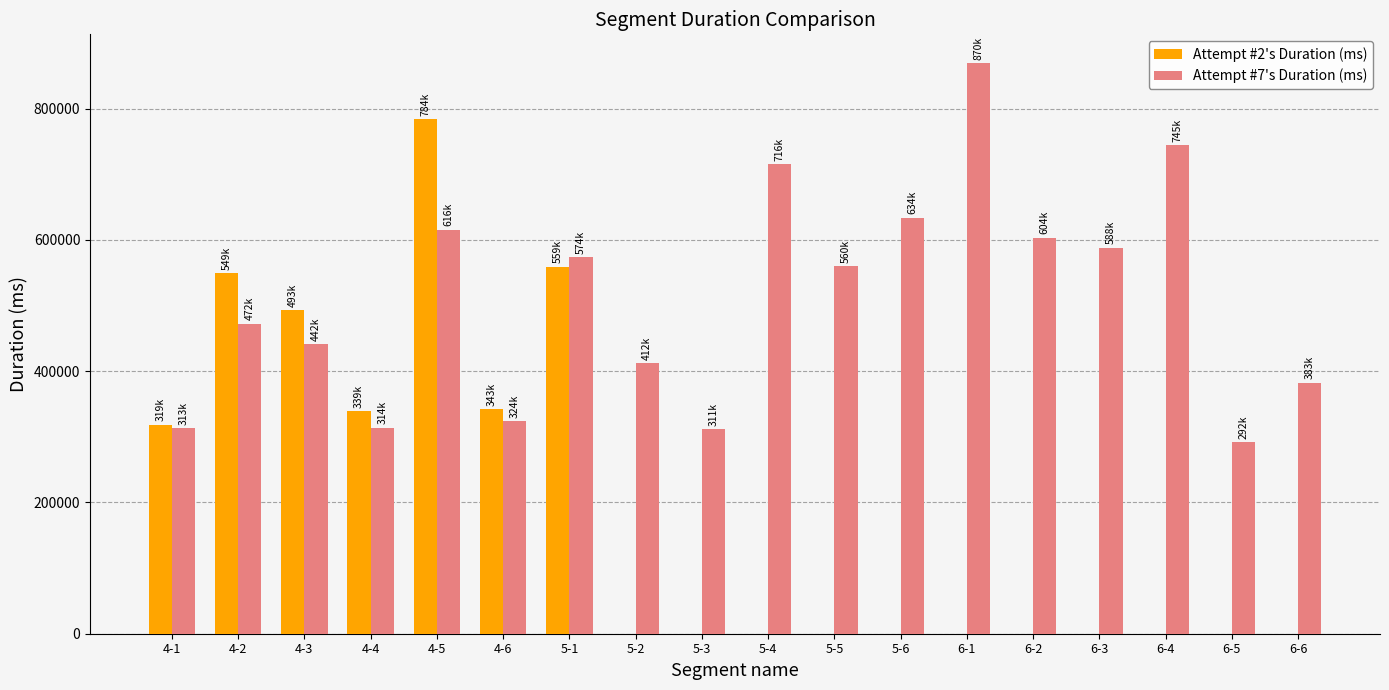

Count the number of categories in the chart.

18